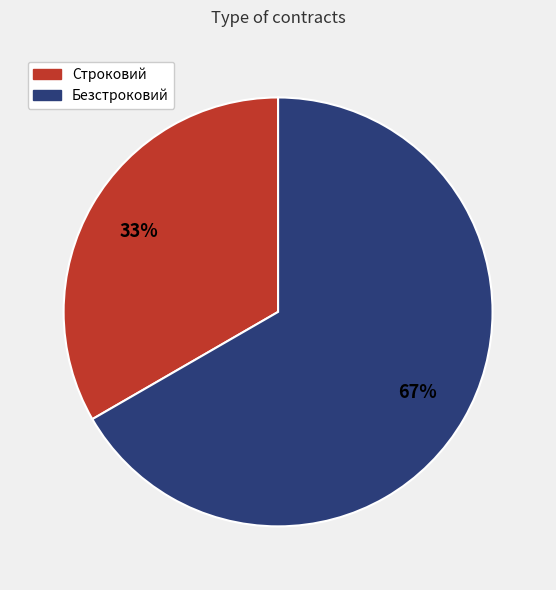

What is the largest slice in the pie chart?

Безстроковий